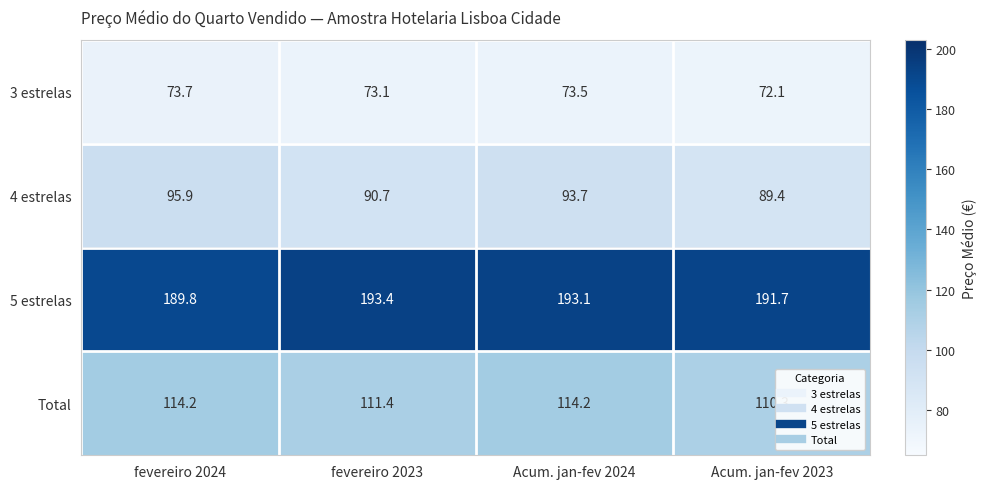

What is the difference between the maximum and minimum values in the Total series?

3.9